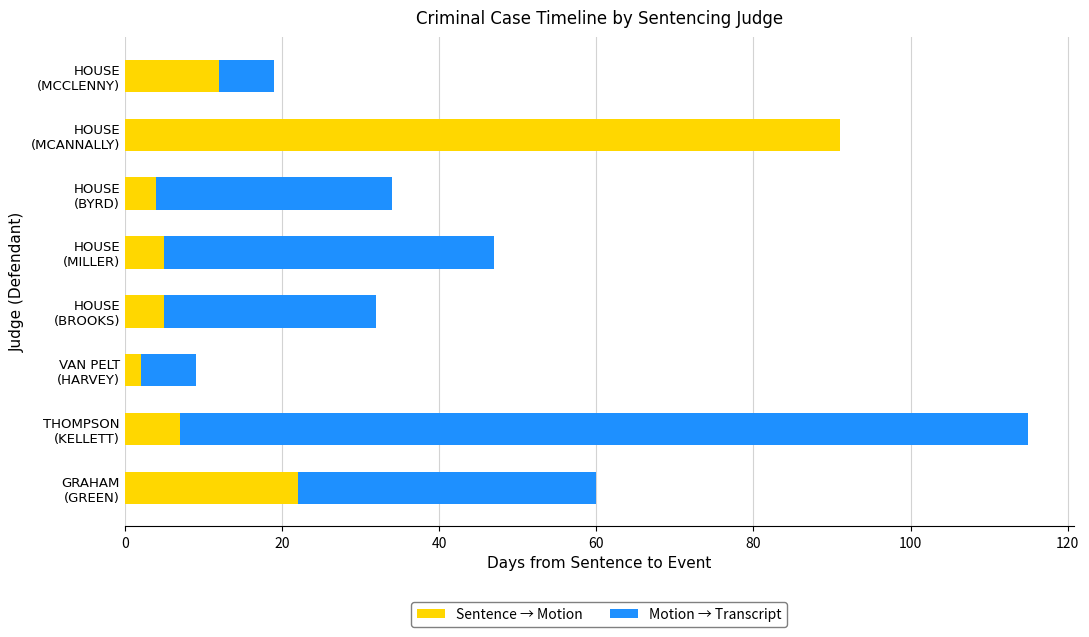

Count the number of categories in the chart.

8